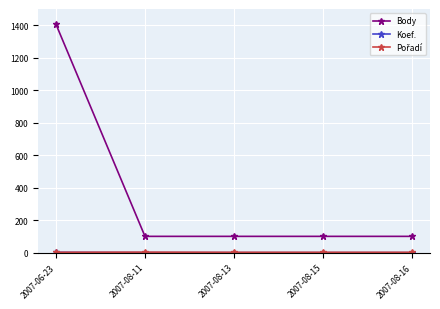

What is the label of the 4th point from the left?

2007-08-15